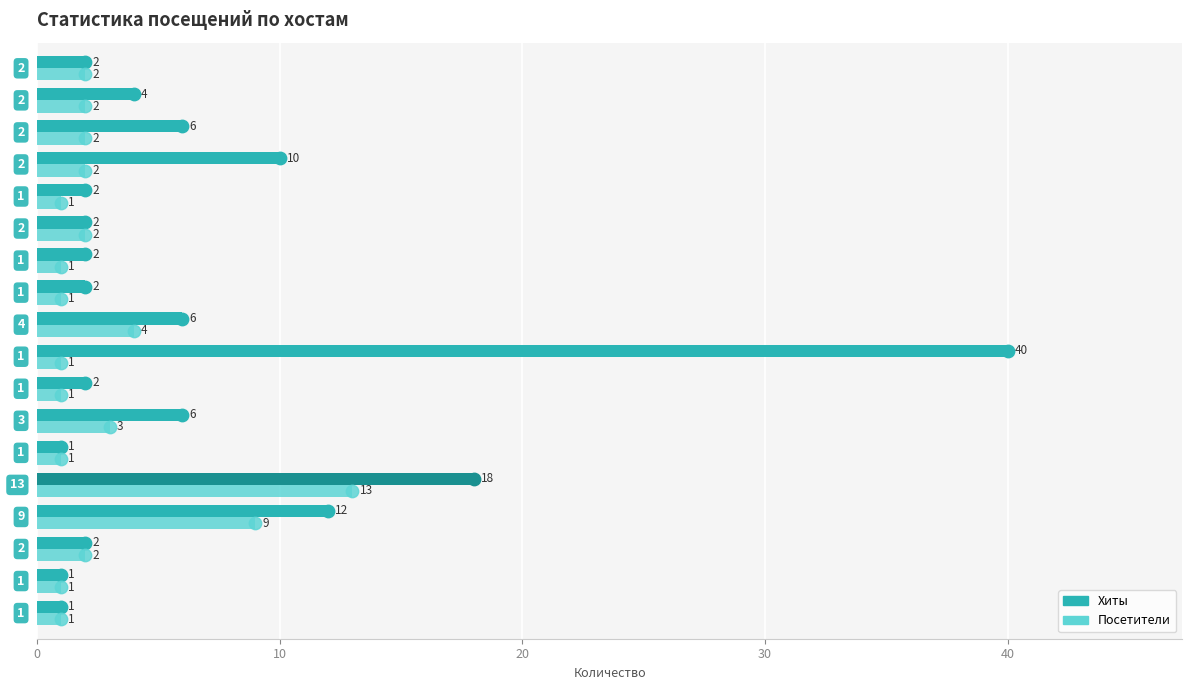

Which series has the largest total across all categories?

Хиты